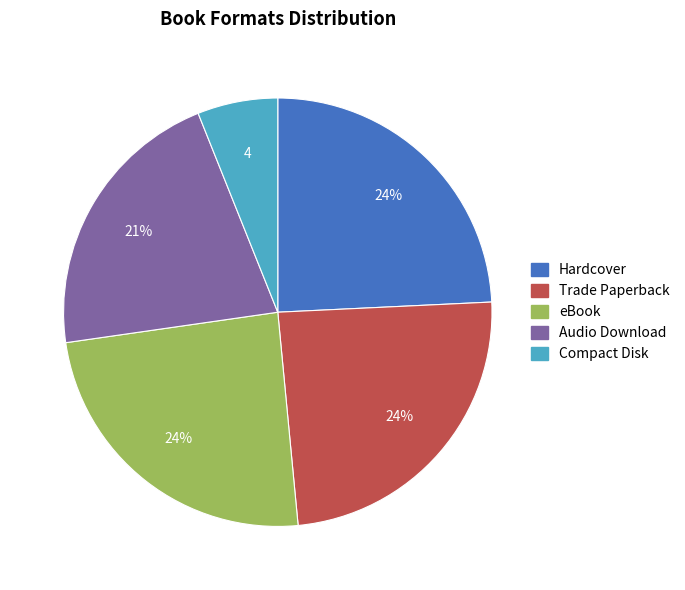

What percentage is the Audio Download slice, to the nearest percent?

21%